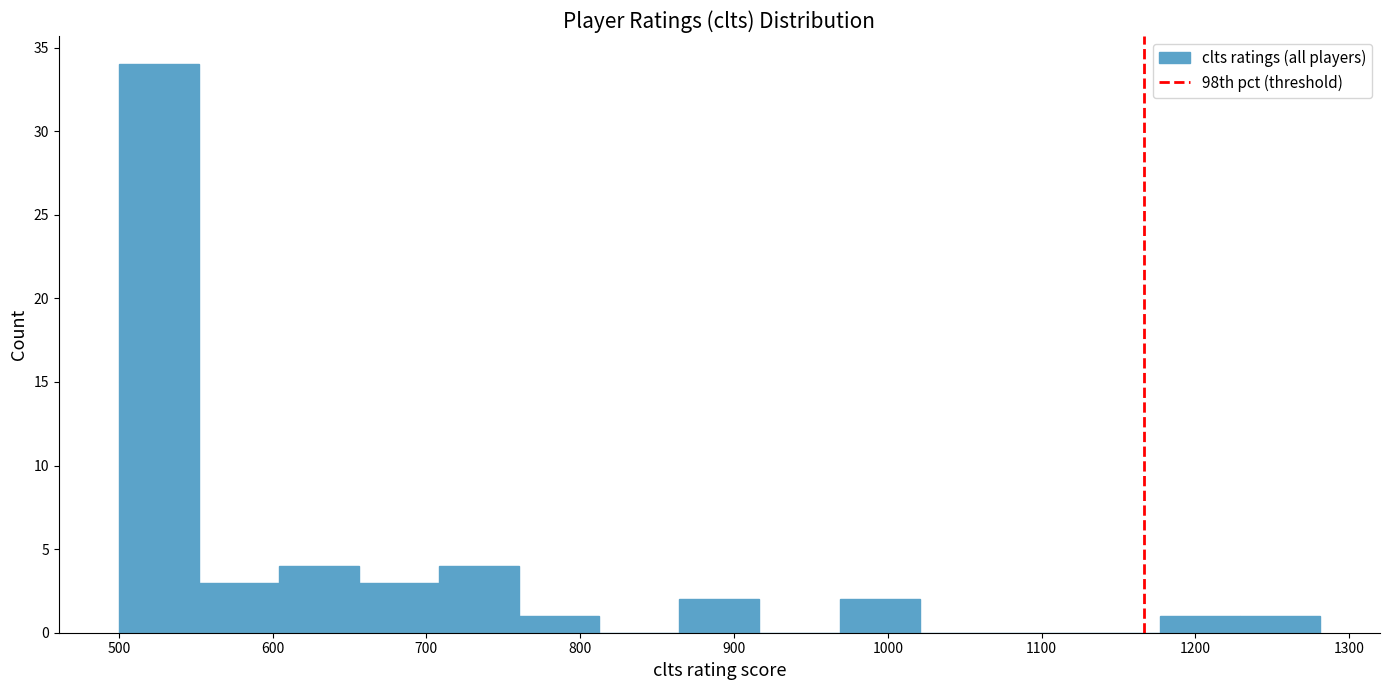

Reading left to right, list every bar in this chart as the range it spans on the x-axis followed by its height. Neither the bar edges nor the heights are printed on the chart, so give them approximately, as read against the axes.

500 to 550: 34
550 to 600: 3
600 to 660: 4
660 to 710: 3
710 to 760: 4
760 to 810: 1
810 to 860: 0
860 to 920: 2
920 to 970: 0
970 to 1020: 2
1020 to 1070: 0
1070 to 1120: 0
1120 to 1180: 0
1180 to 1230: 1
1230 to 1280: 1